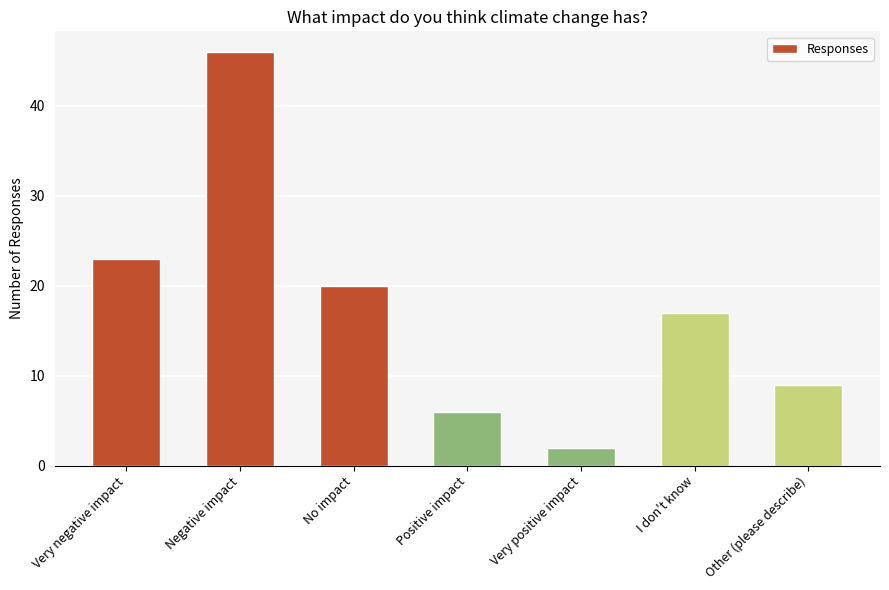

At which label is the value closest to 24?

Very negative impact